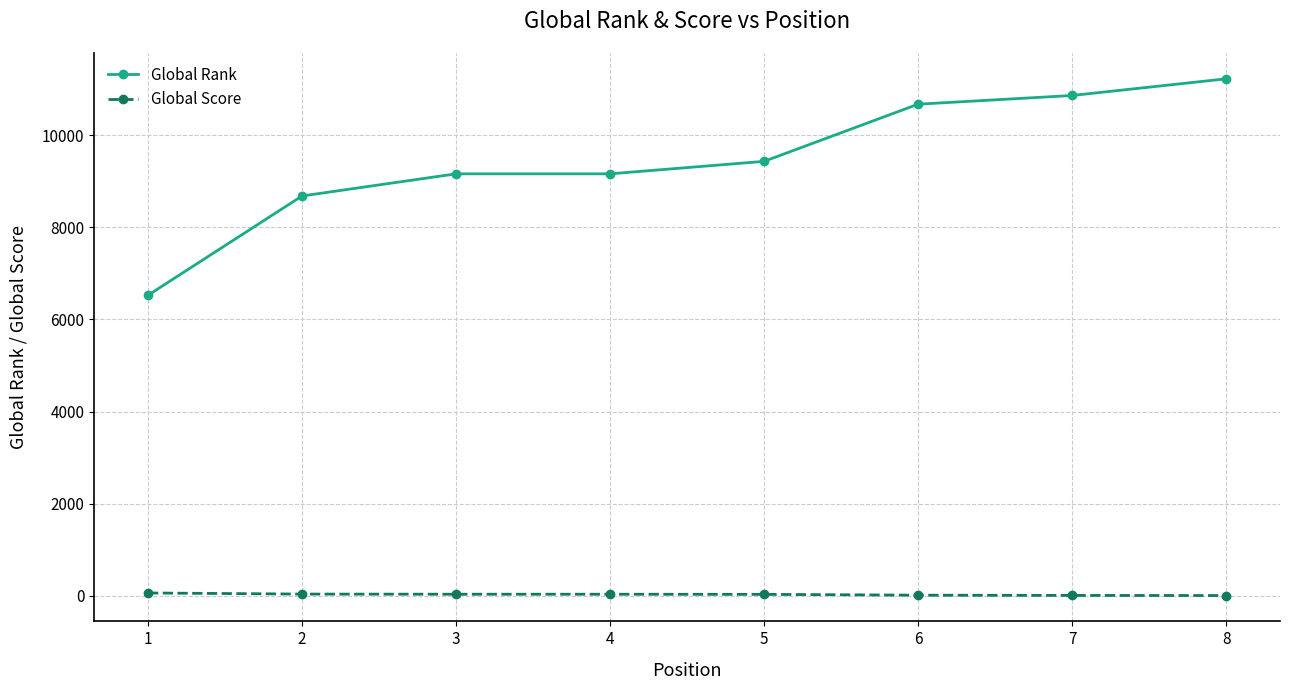

List the series in order of their peak value, highest first.

Global Rank, Global Score